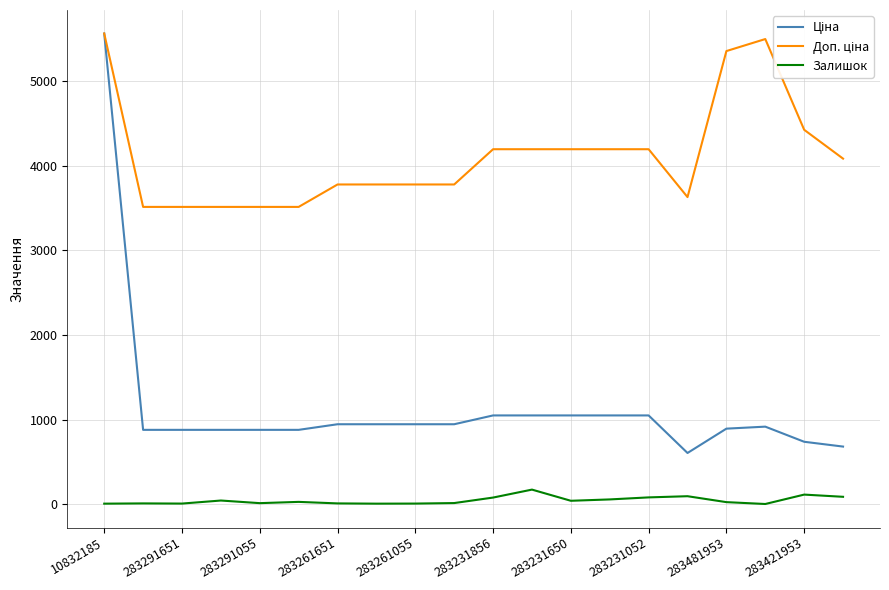

Is this an area chart (filled region under the line)?

No